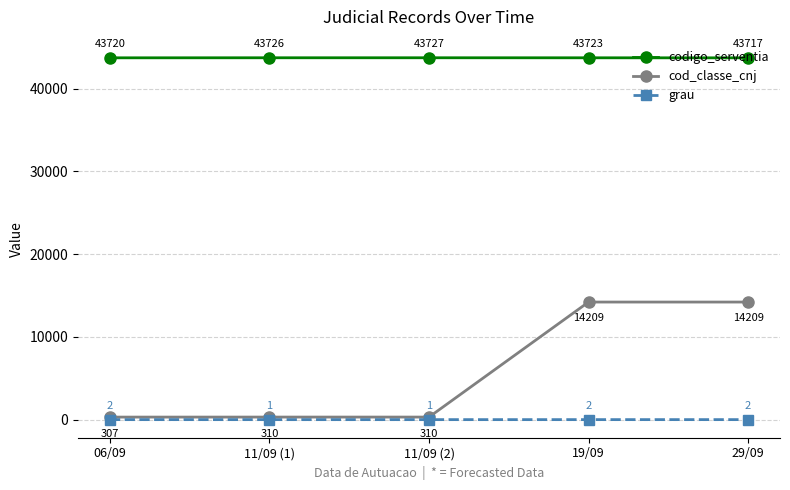

Which category has the lowest value in the codigo_serventia series?

29/09